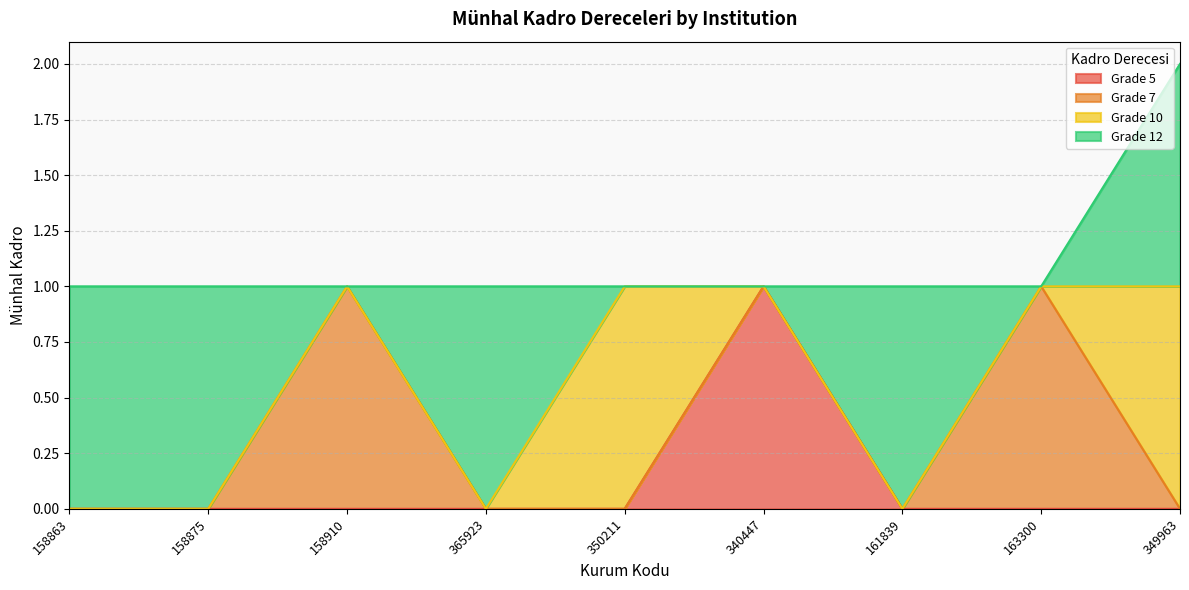

Between 158910 and 340447, which series saw the biggest shift?

Grade 5